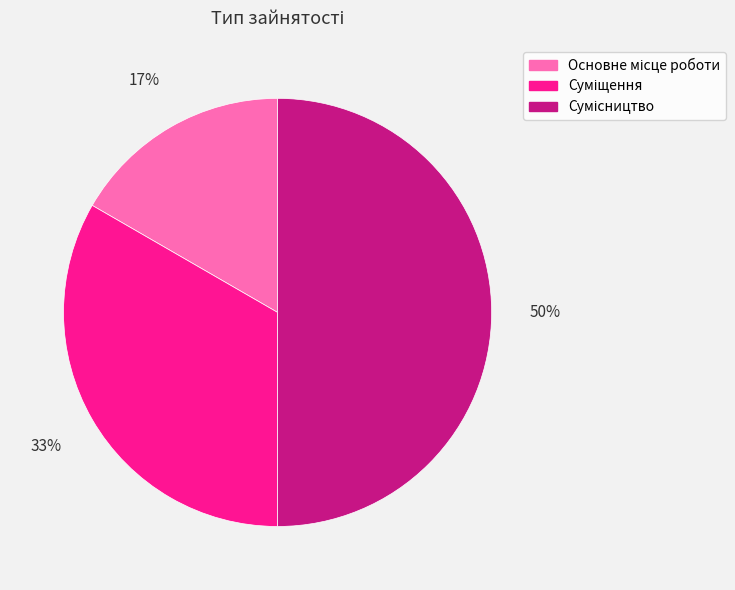

To the nearest percent, what is the difference between the largest and smallest slice percentages?

33%